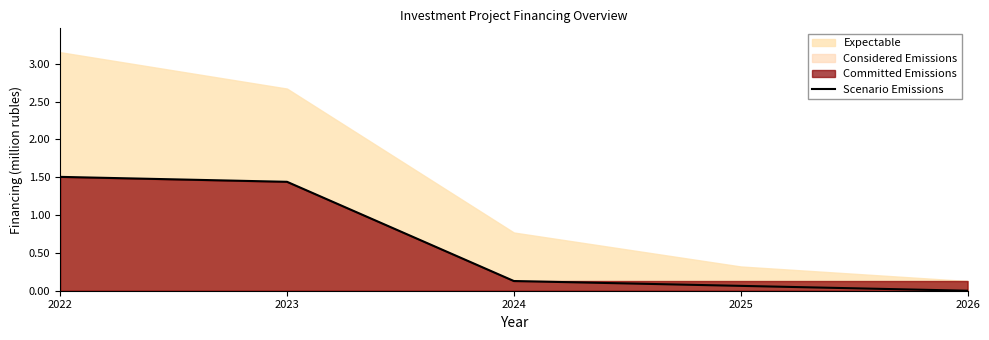

True or false: the data shows 2.4 at 2023.

False